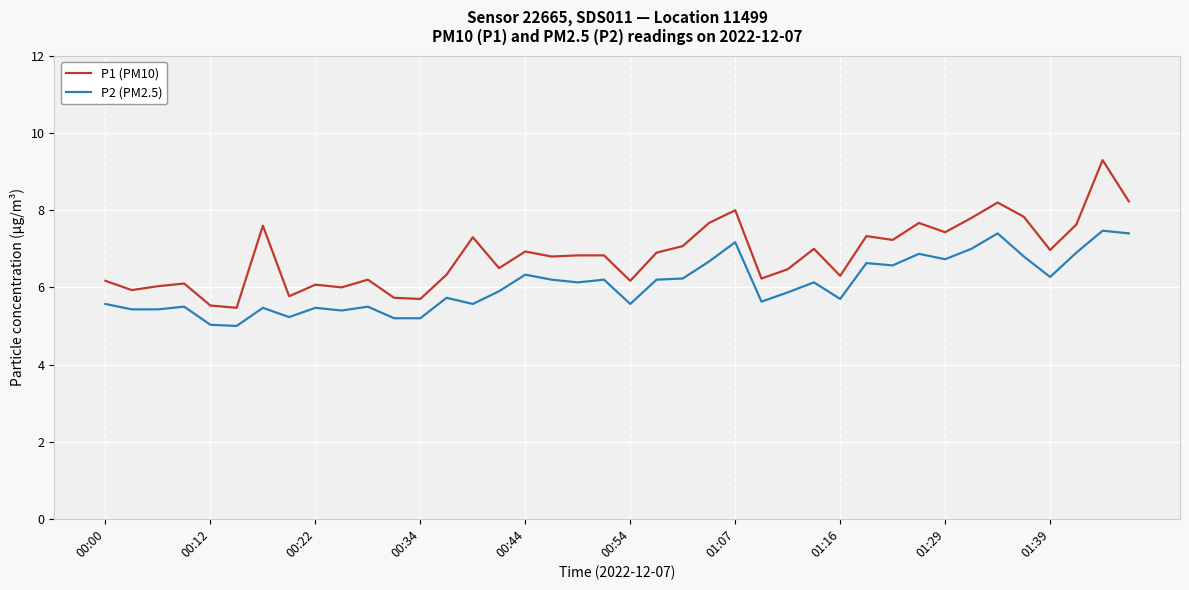

What is the sum of all P2 (PM2.5) values?

242.7